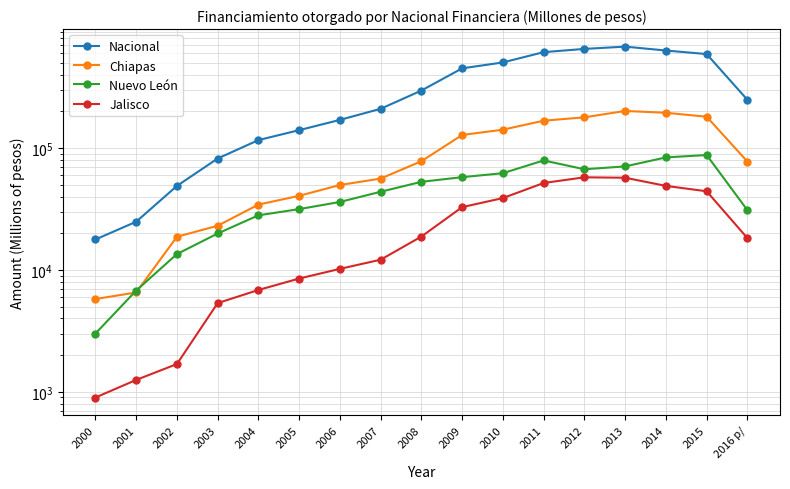

What is the value of the Nacional point at the 4th from the left?

82161.8